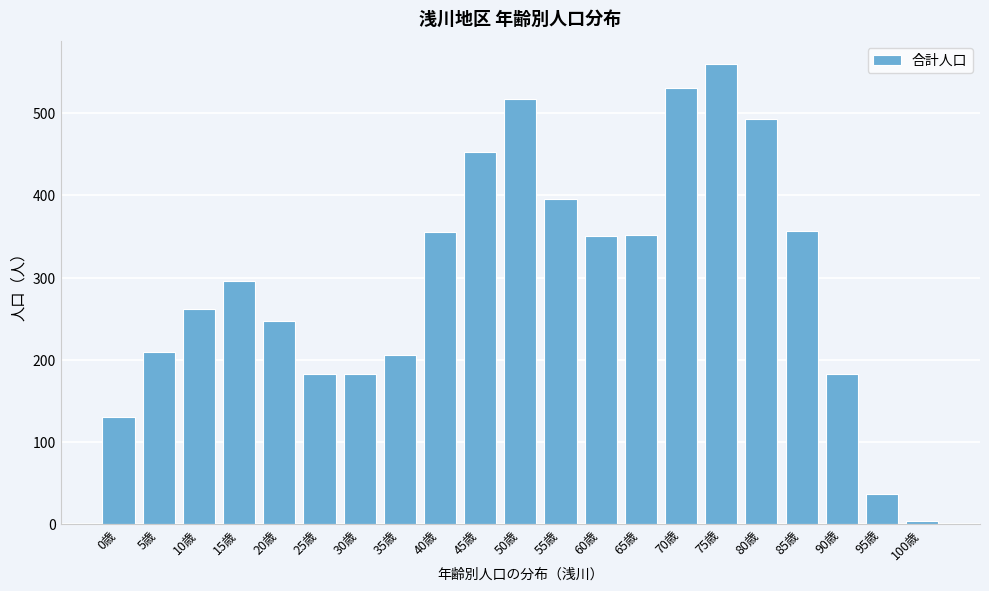

What is the label of the 4th bar from the right?

85歳